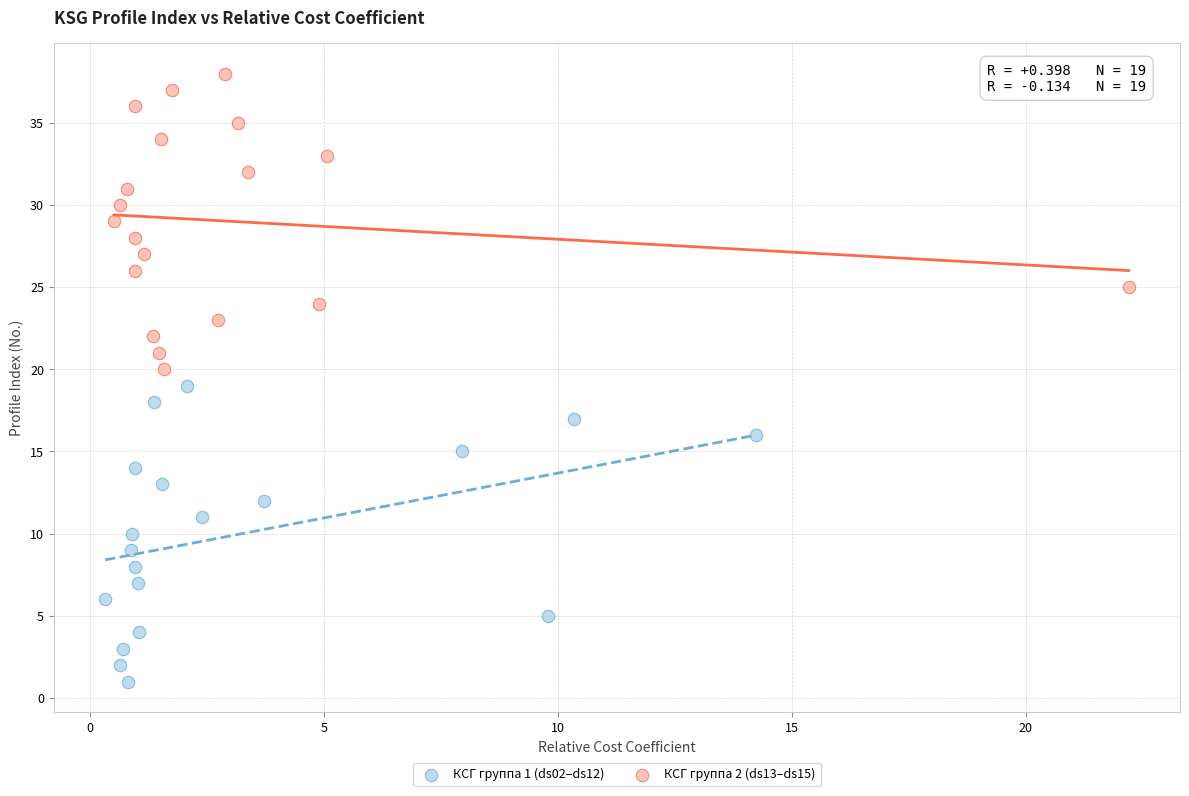

Which series contains the highest Y value?

КСГ группа 2 (ds13–ds15)